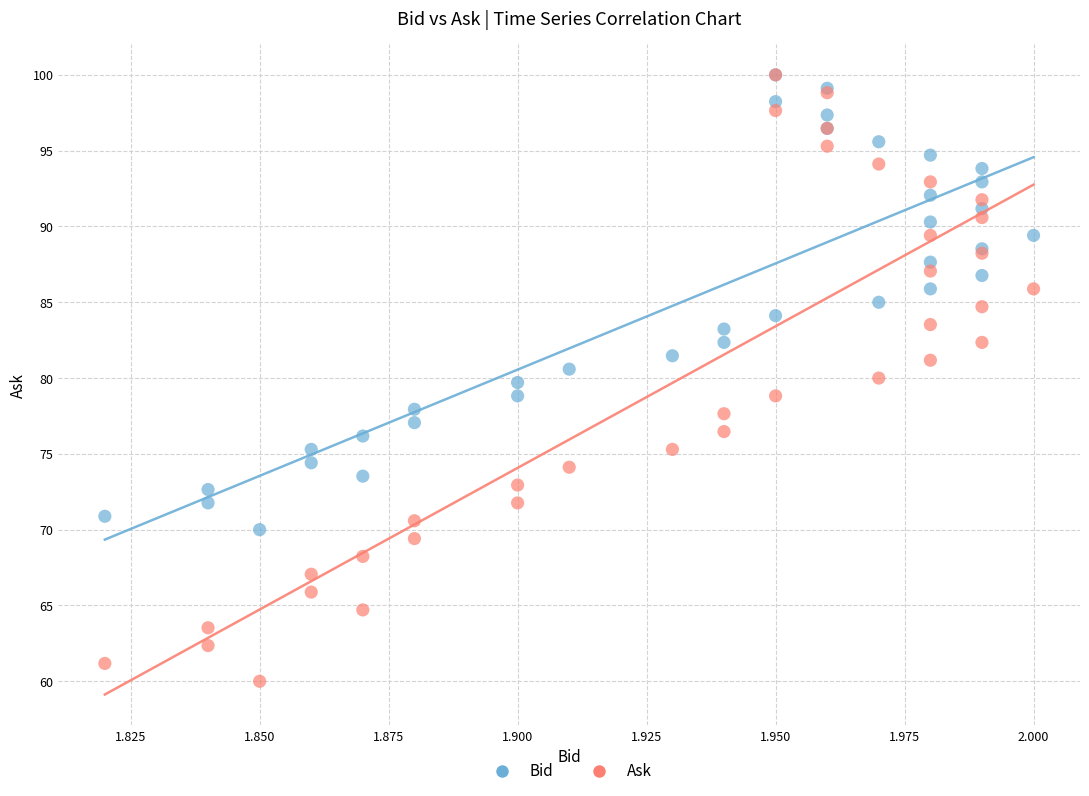

Which series has the largest Y range (max minus min)?

Ask